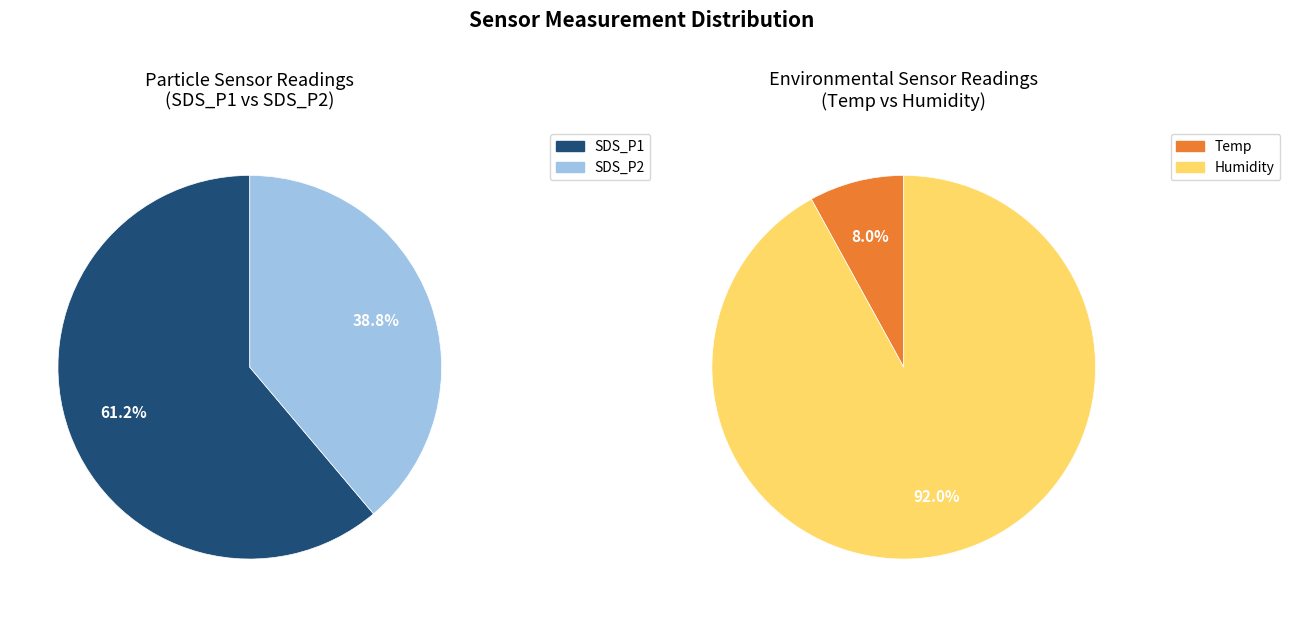

True or false: 37 accounts for 14% of the total.

False